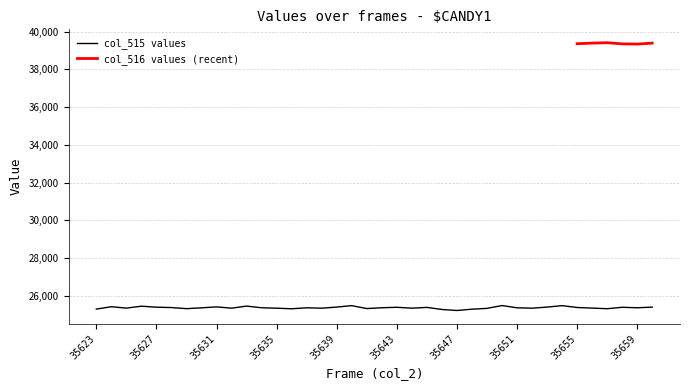

The value of col_515 values at 35651 is 6008. True or false?

False